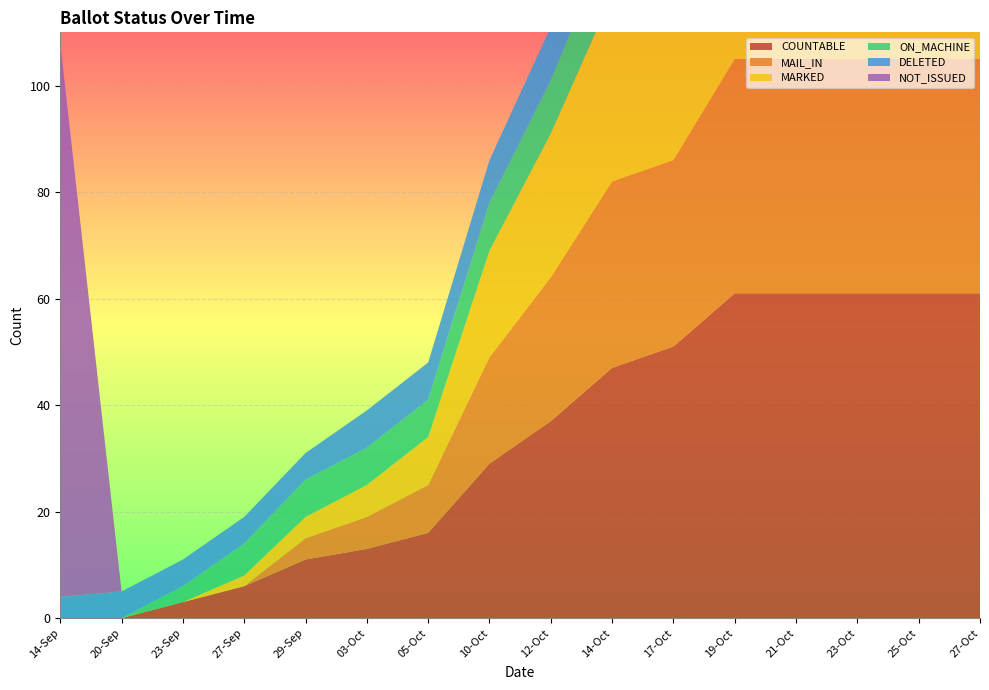

Reading left to right, transcribe all the data shown in this chart.

COUNTABLE: 14-Sep=0	20-Sep=0	23-Sep=3	27-Sep=6	29-Sep=11	03-Oct=13	05-Oct=16	10-Oct=29	12-Oct=37	14-Oct=47	17-Oct=51	19-Oct=61	21-Oct=61	23-Oct=61	25-Oct=61	27-Oct=61
MAIL_IN: 14-Sep=0	20-Sep=0	23-Sep=0	27-Sep=0	29-Sep=4	03-Oct=6	05-Oct=9	10-Oct=20	12-Oct=27	14-Oct=35	17-Oct=35	19-Oct=44	21-Oct=44	23-Oct=44	25-Oct=44	27-Oct=44
MARKED: 14-Sep=0	20-Sep=0	23-Sep=0	27-Sep=2	29-Sep=4	03-Oct=6	05-Oct=9	10-Oct=20	12-Oct=27	14-Oct=35	17-Oct=35	19-Oct=44	21-Oct=44	23-Oct=44	25-Oct=44	27-Oct=44
ON_MACHINE: 14-Sep=0	20-Sep=0	23-Sep=3	27-Sep=6	29-Sep=7	03-Oct=7	05-Oct=7	10-Oct=9	12-Oct=10	14-Oct=12	17-Oct=16	19-Oct=17	21-Oct=17	23-Oct=17	25-Oct=17	27-Oct=17
DELETED: 14-Sep=4	20-Sep=5	23-Sep=5	27-Sep=5	29-Sep=5	03-Oct=7	05-Oct=7	10-Oct=8	12-Oct=10	14-Oct=10	17-Oct=10	19-Oct=13	21-Oct=13	23-Oct=13	25-Oct=13	27-Oct=13
NOT_ISSUED: 14-Sep=104	20-Sep=0	23-Sep=0	27-Sep=0	29-Sep=0	03-Oct=0	05-Oct=0	10-Oct=0	12-Oct=0	14-Oct=0	17-Oct=0	19-Oct=0	21-Oct=0	23-Oct=0	25-Oct=0	27-Oct=0